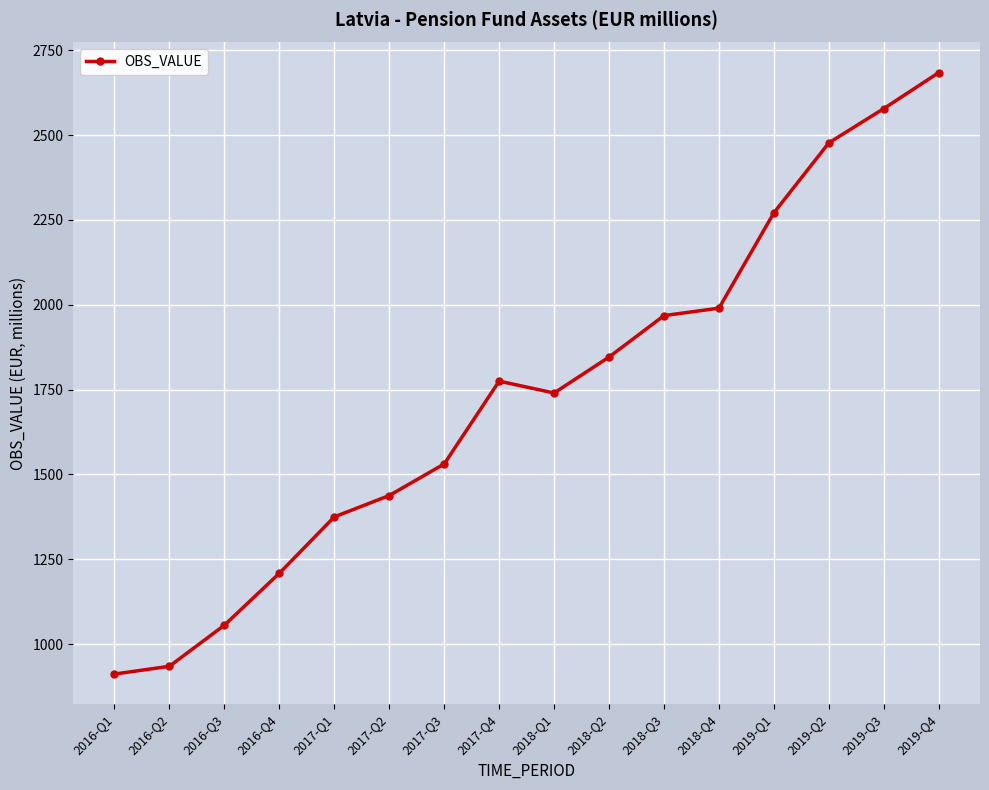

How many series are shown in this chart?

1